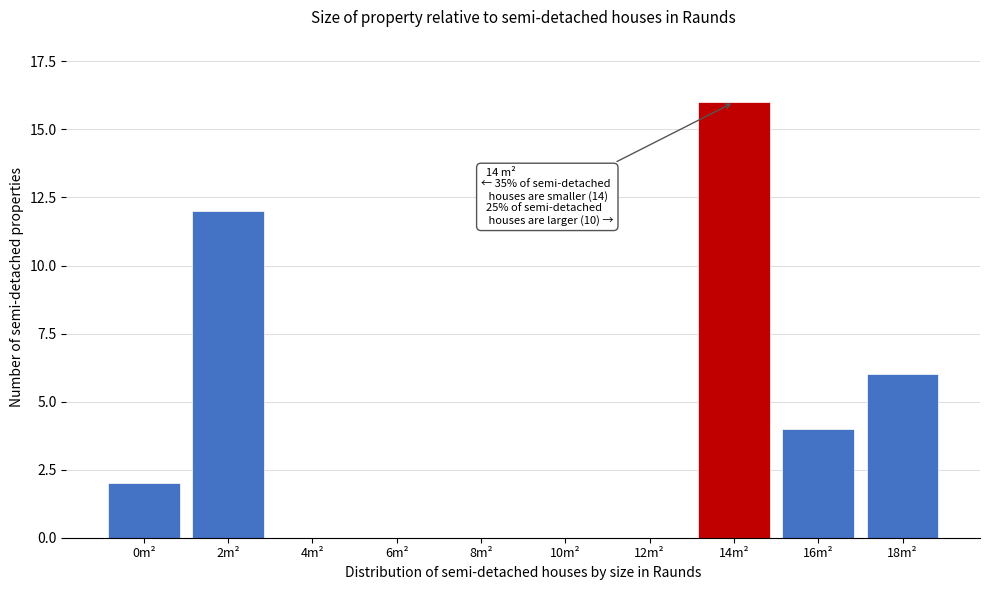

Reading left to right, list all the values displayed in this chart.

0m²=2	2m²=12	4m²=0	6m²=0	8m²=0	10m²=0	12m²=0	14m²=16	16m²=4	18m²=6